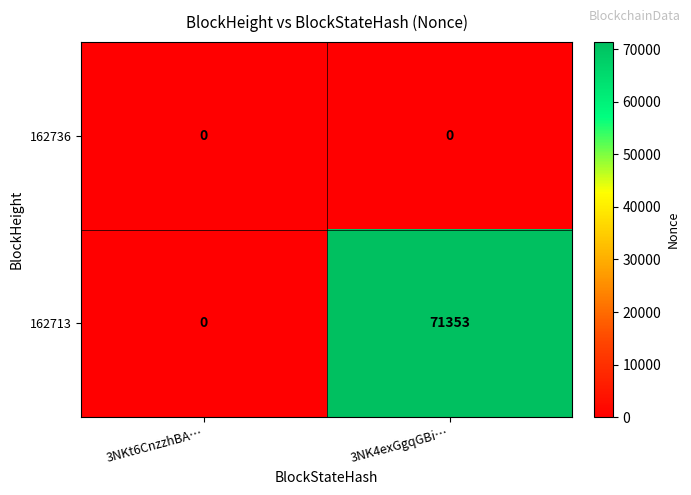

Which series has the largest range (max minus min)?

162713